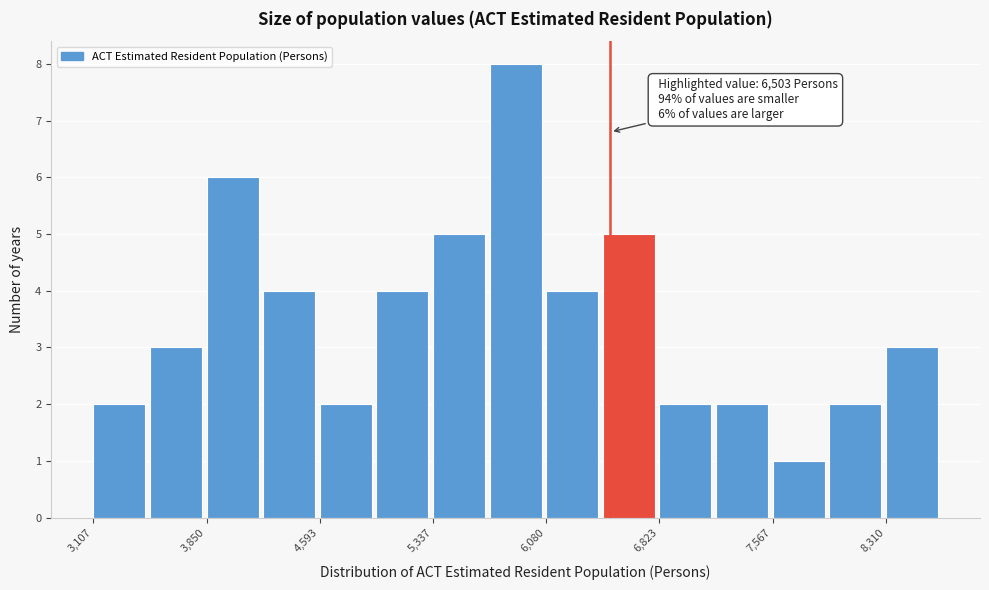

Read against the x-axis, roughly where is the centre of the tallest bar?

5900